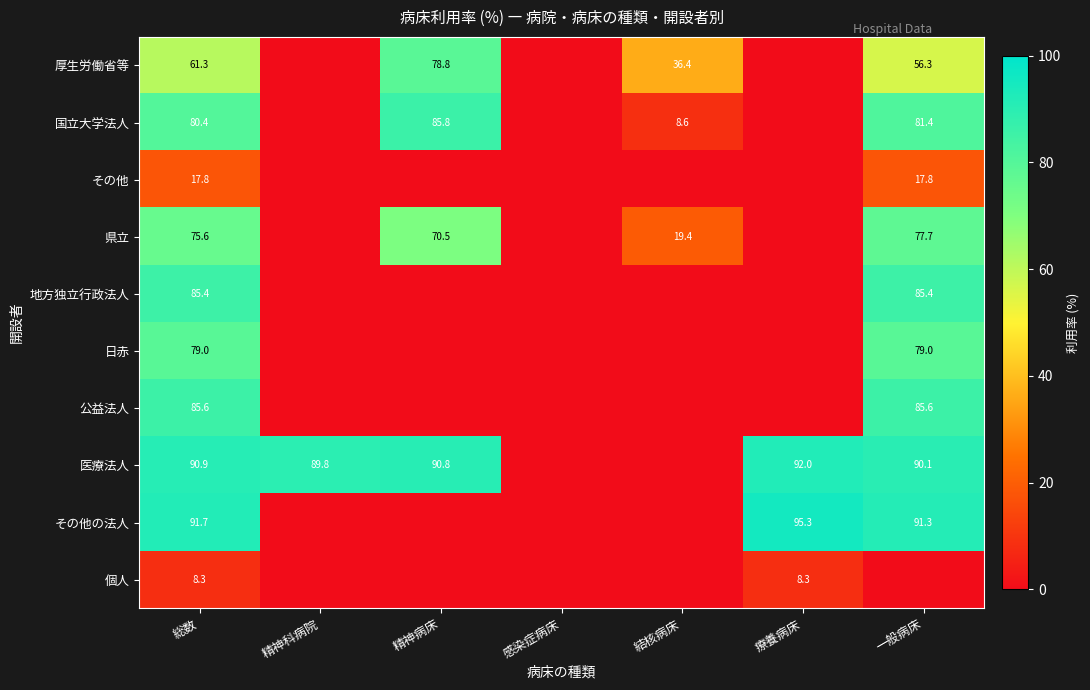

Is it true that 厚生労働省等 equals 56.7 at 結核病床?

False